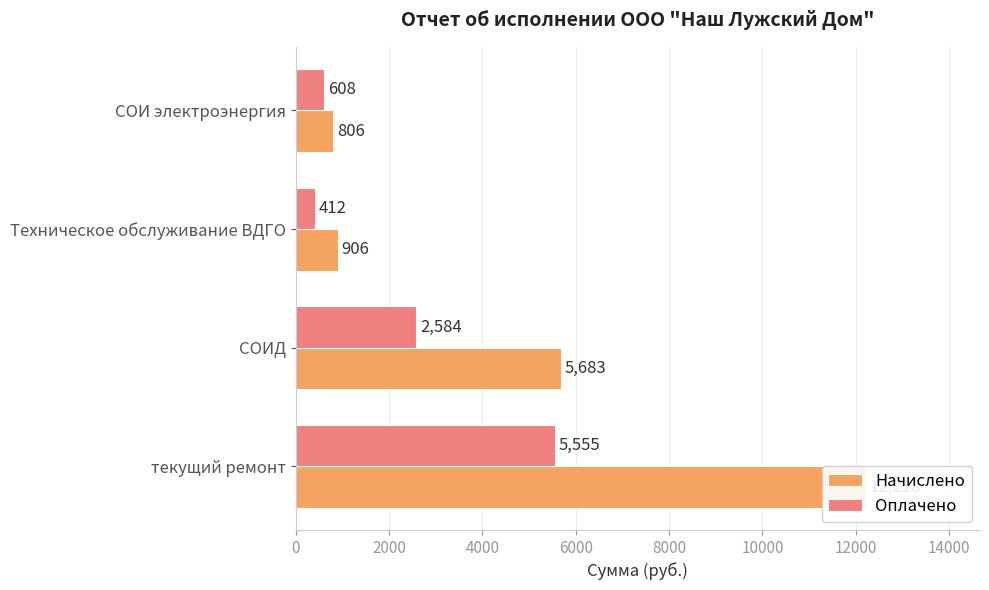

What are all the series names shown in the legend?

Начислено, Оплачено